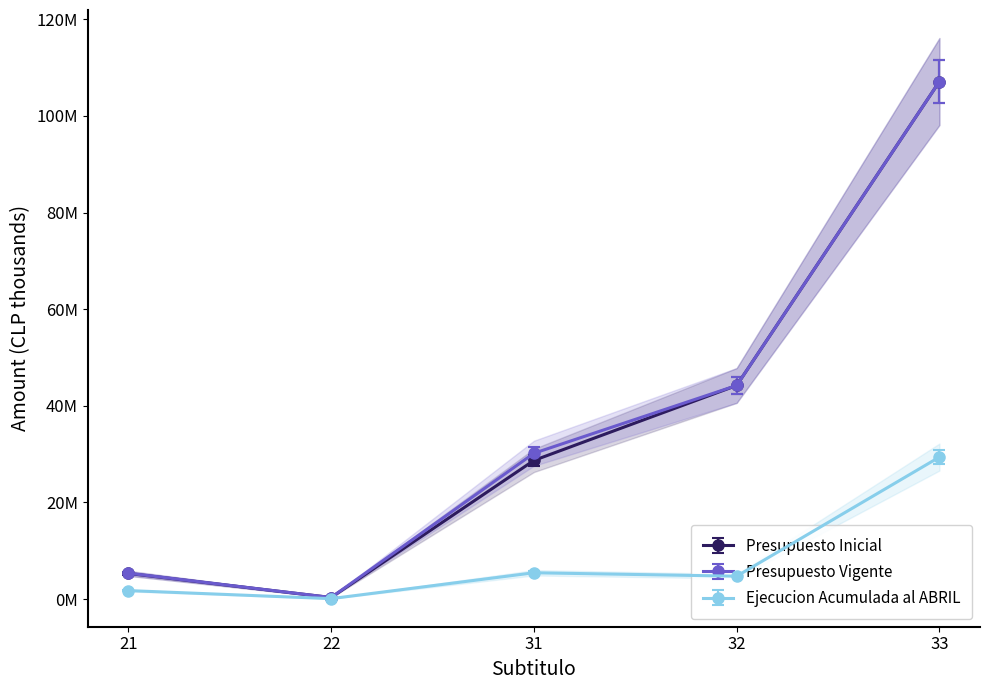

How many values in the Presupuesto Inicial series are below 28701287?

2